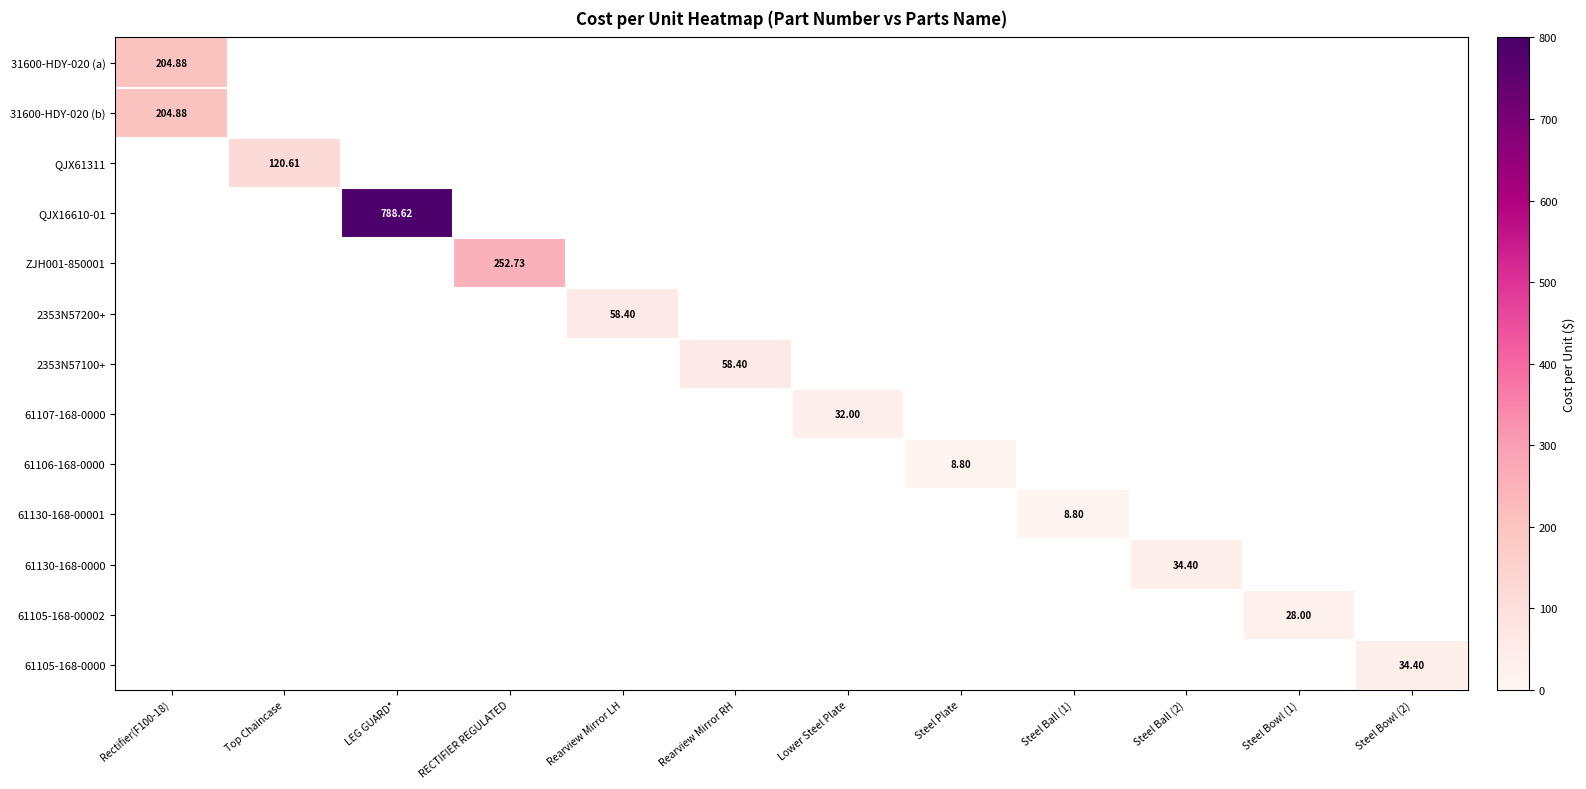

At how many categories does at least one series exceed 675?

1